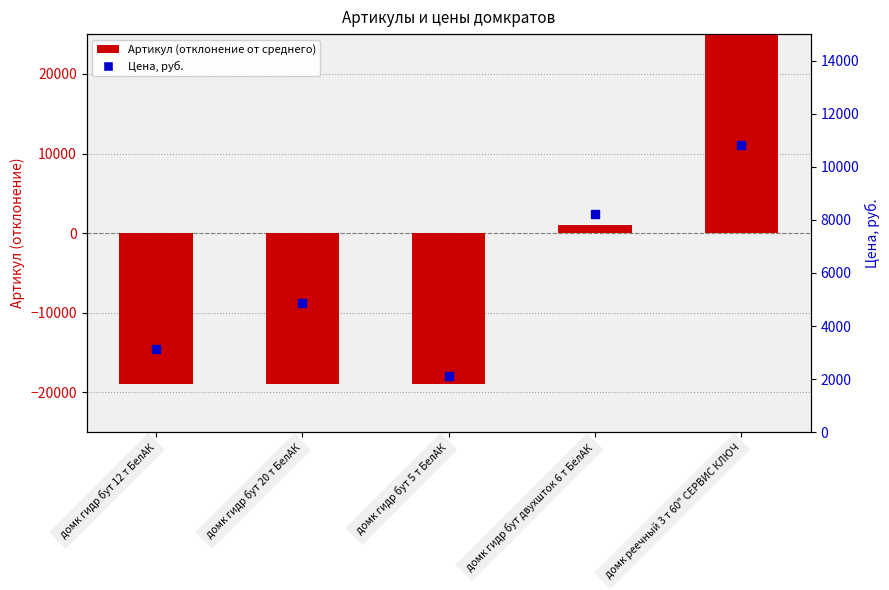

Which series has the largest total across all categories?

Цена, руб.